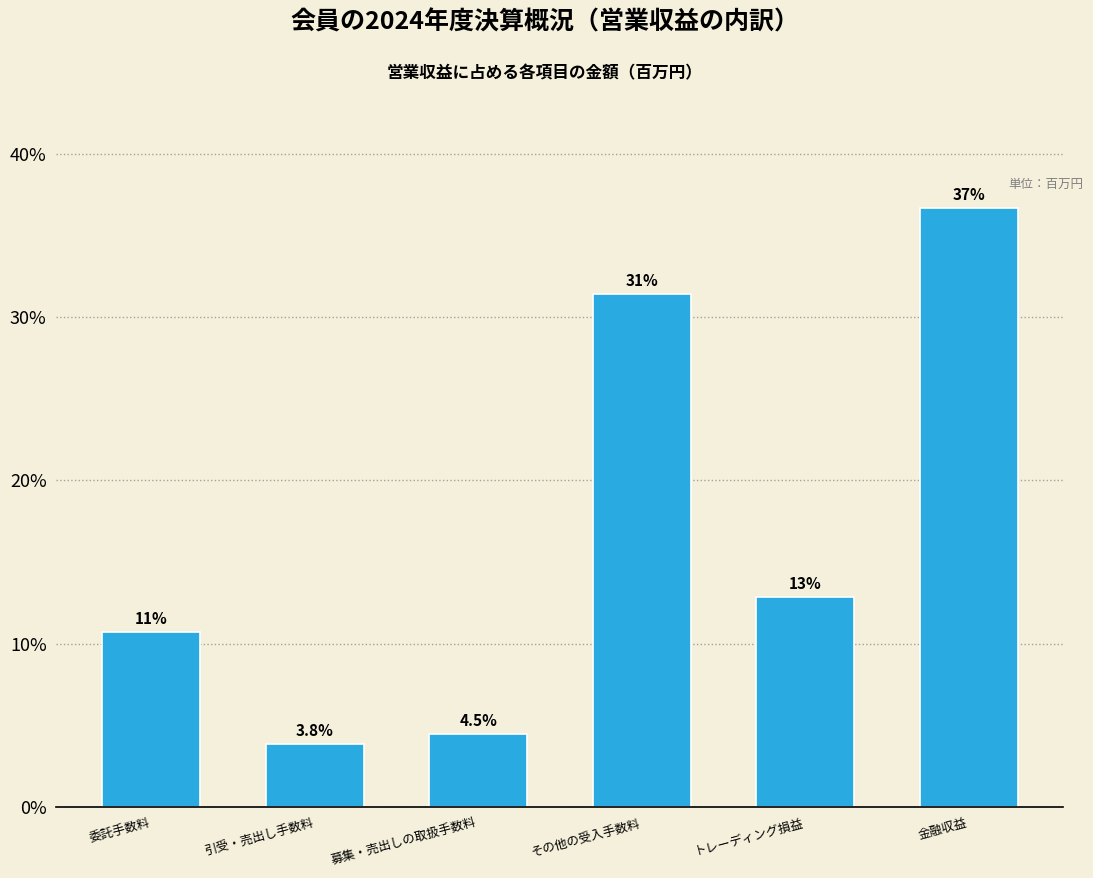

How many bars are there in total?

6